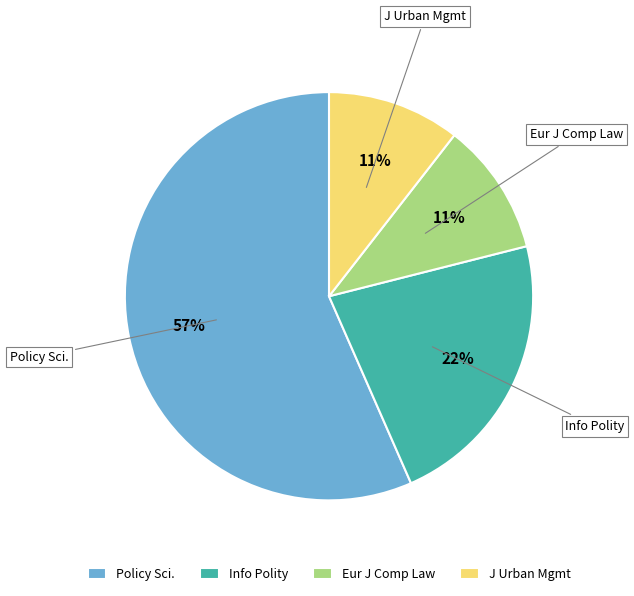

Combined, do Info Polity and Eur J Comp Law account for over 50%?

No